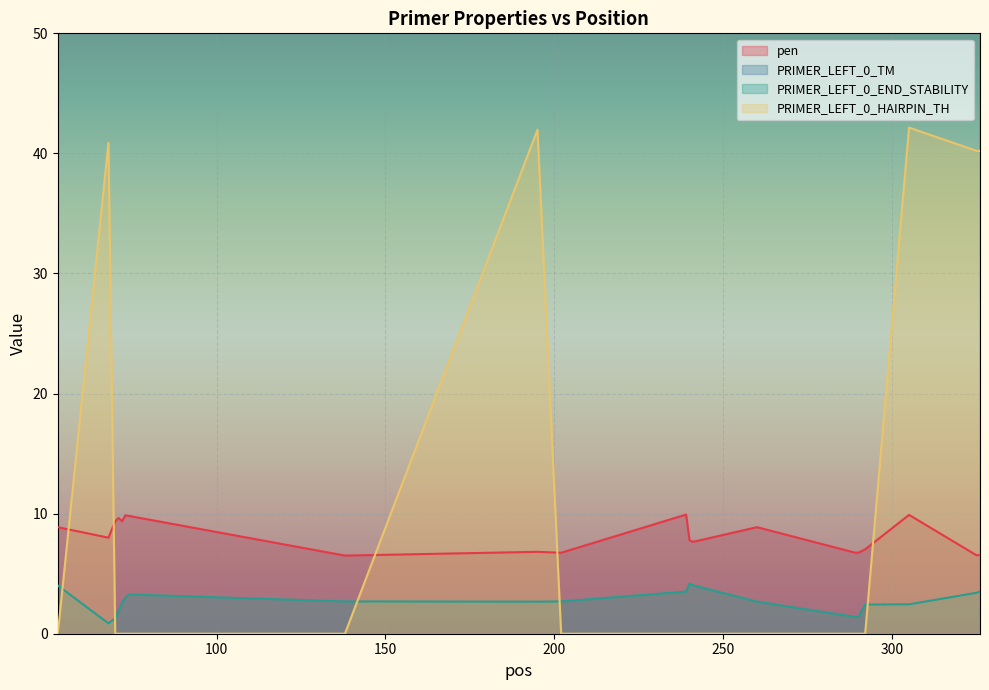

True or false: PRIMER_LEFT_0_END_STABILITY has more than 2 interior local peaks.

False